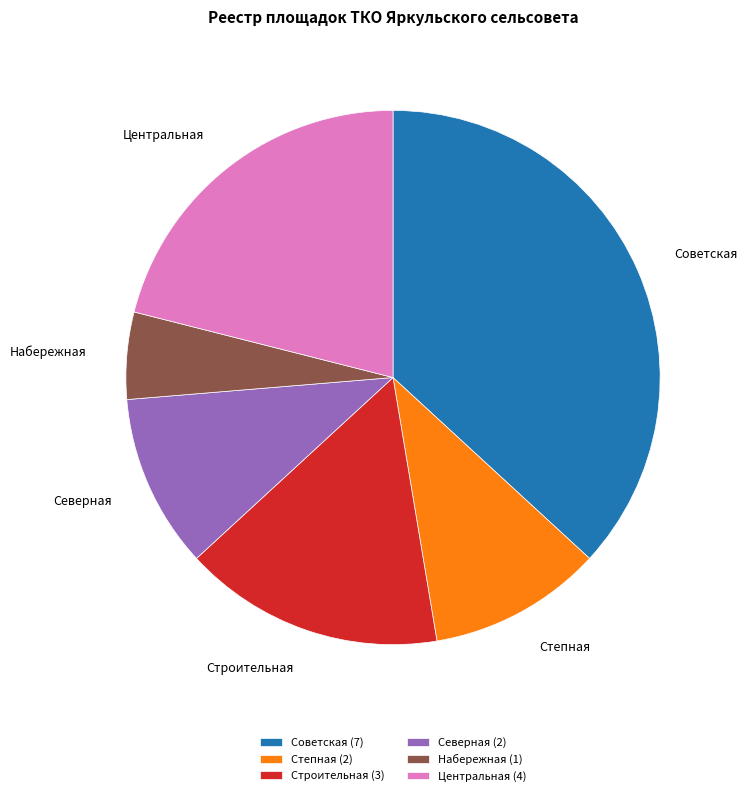

Do Строительная and Набережная together represent more than half of the pie?

No